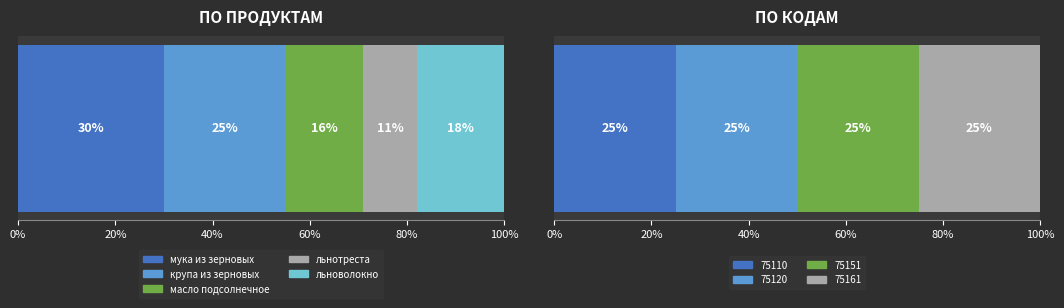

The крупа из зерновых культур series shows 32700 at Себестоимость. True or false?

False